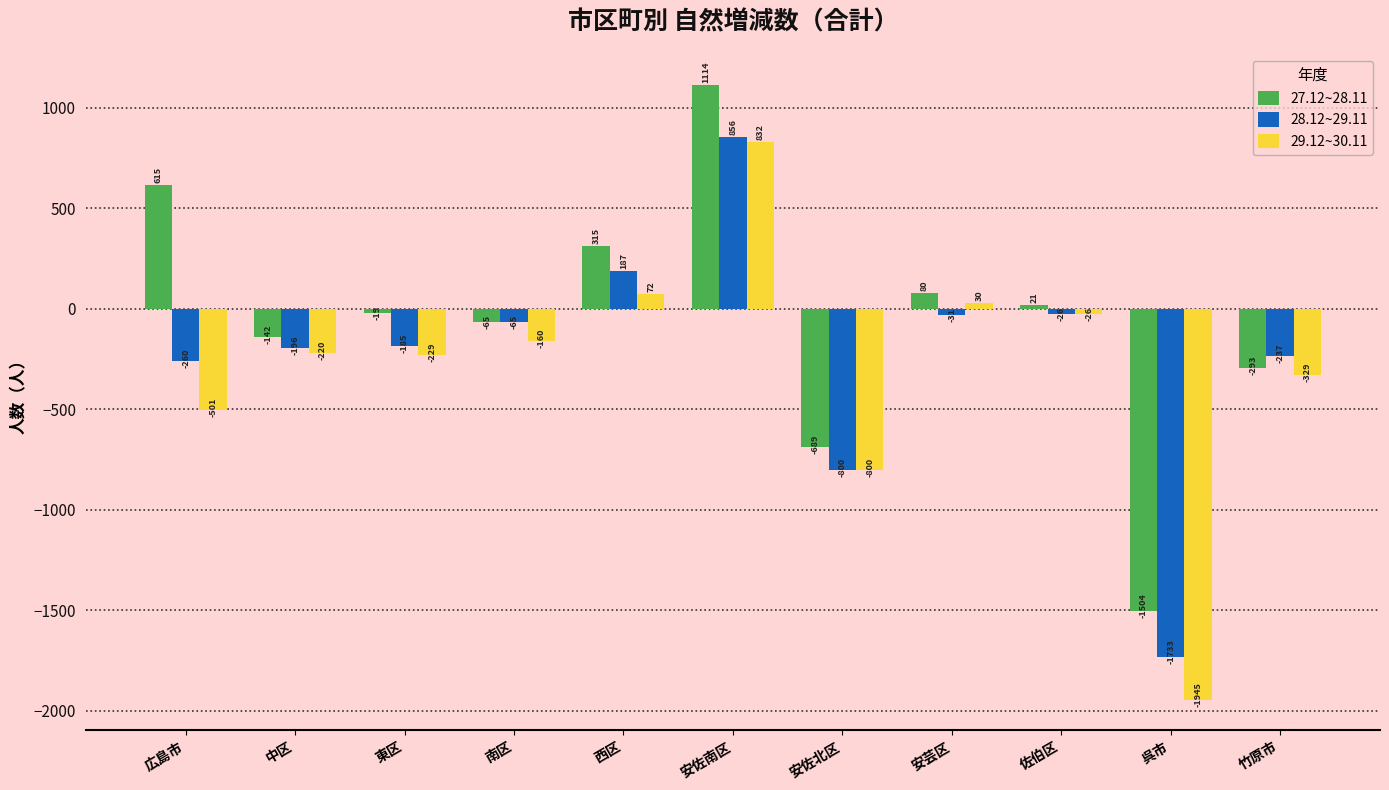

Which series changed the most between 安佐南区 and 竹原市?

27.12~28.11